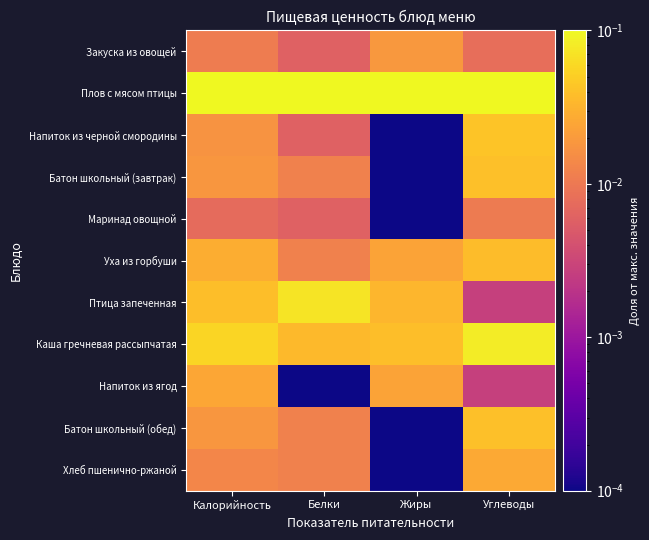

Rank the series at Калорийность from highest to lowest value.

Плов с мясом птицы, Каша гречневая рассыпчатая, Птица запеченная, Уха из горбуши, Напиток из ягод, Батон школьный (завтрак), Батон школьный (обед), Напиток из черной смородины, Хлеб пшенично-ржаной, Закуска из овощей, Маринад овощной